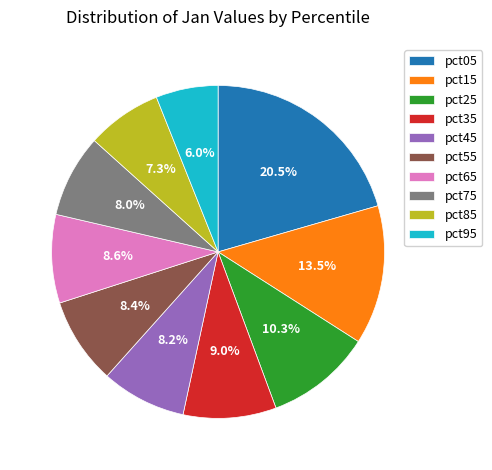

How many segments does this pie chart have?

10